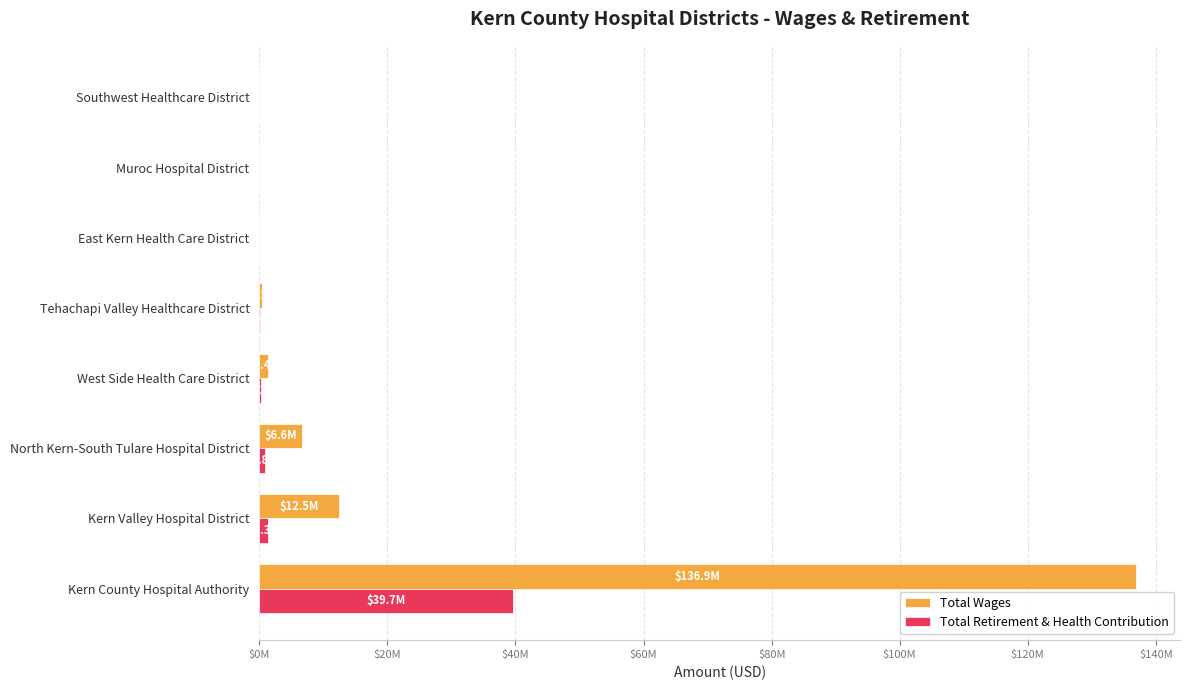

What is the maximum value for Total Retirement & Health Contribution?

39692868